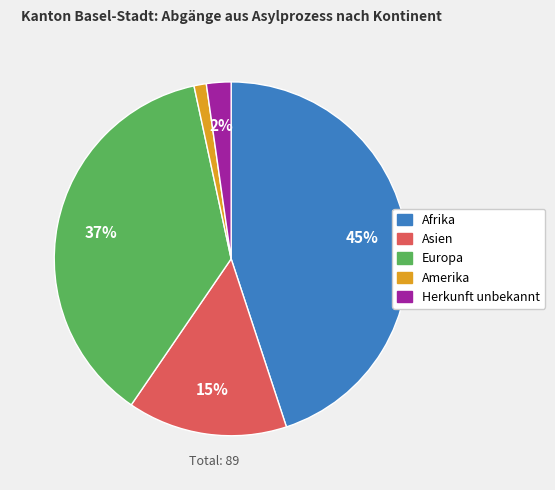

Do Herkunft unbekannt and Europa together represent more than half of the pie?

No